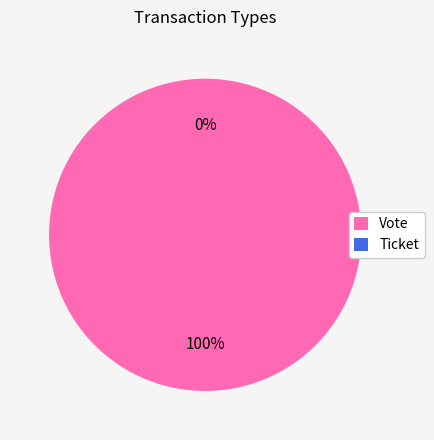

How many slices are in this pie chart?

2